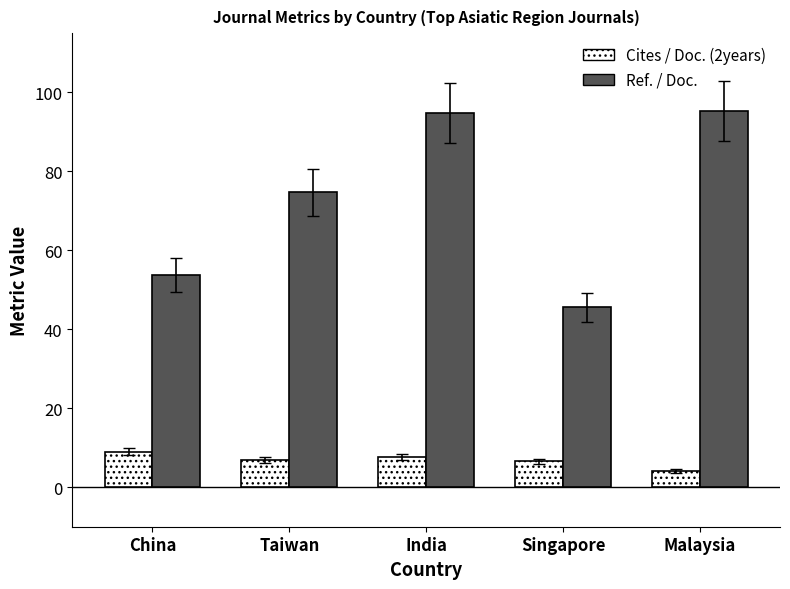

Rank the series at China from highest to lowest value.

Ref. / Doc., Cites / Doc. (2years)